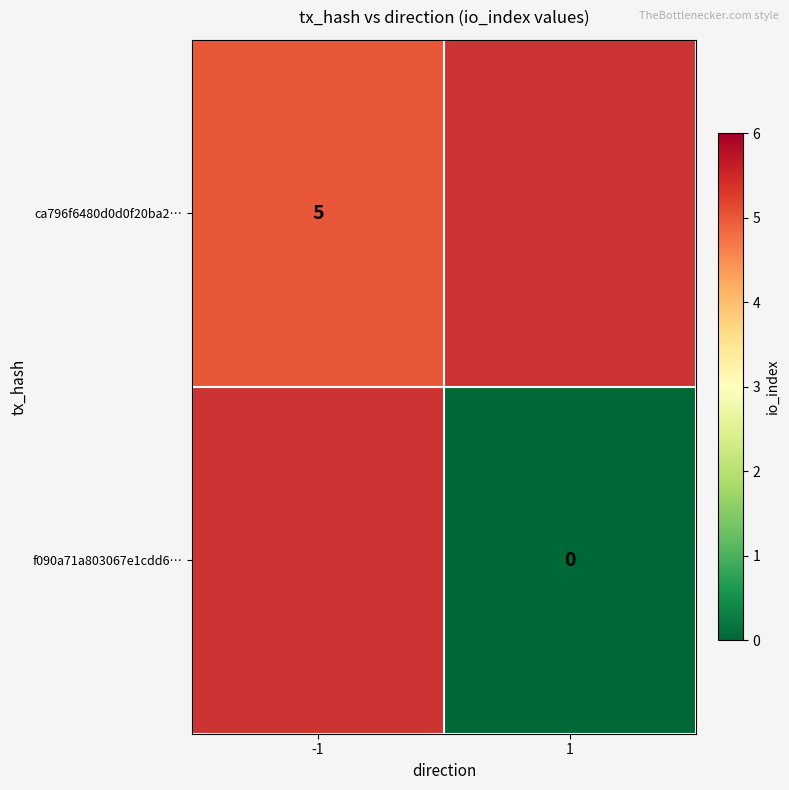

The ca796f6480d0d0f20ba2… series shows 7 at -1. True or false?

False